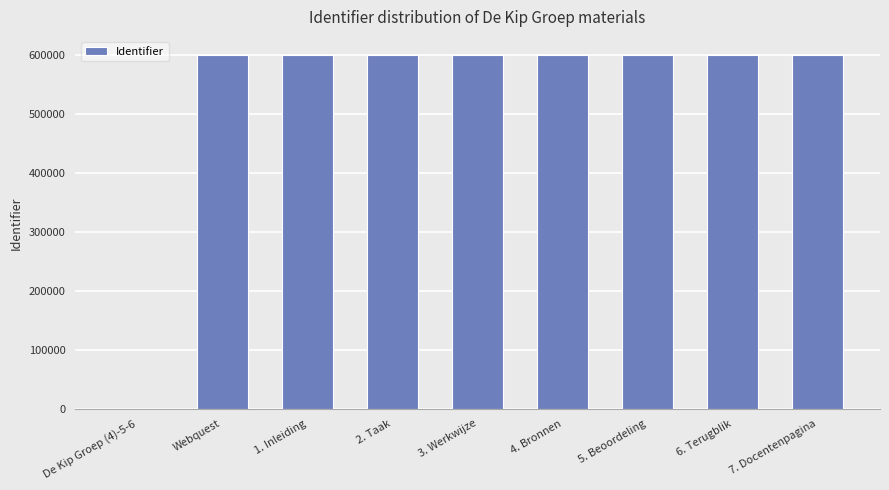

The chart shows a value of 601285 at Webquest. True or false?

True